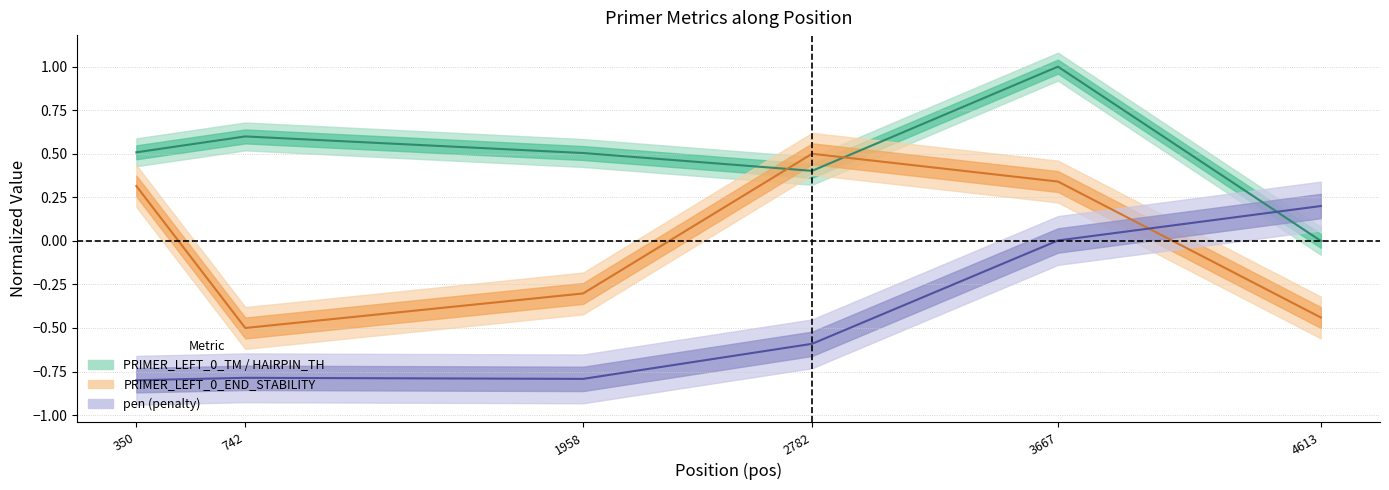

What is the average value of the pen series?

-0.5